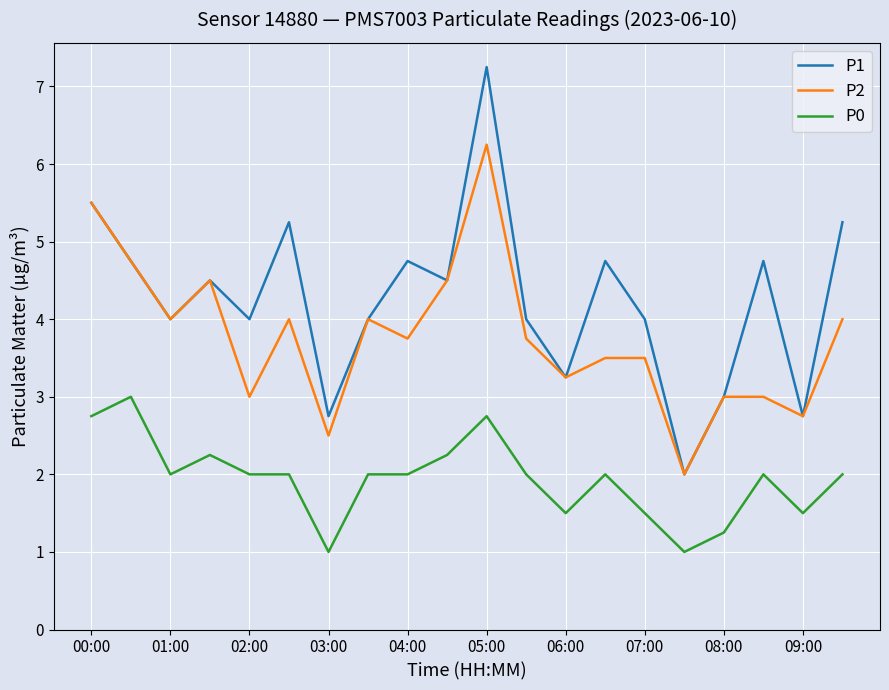

Rank the series by their average value, from highest to lowest.

P1, P2, P0